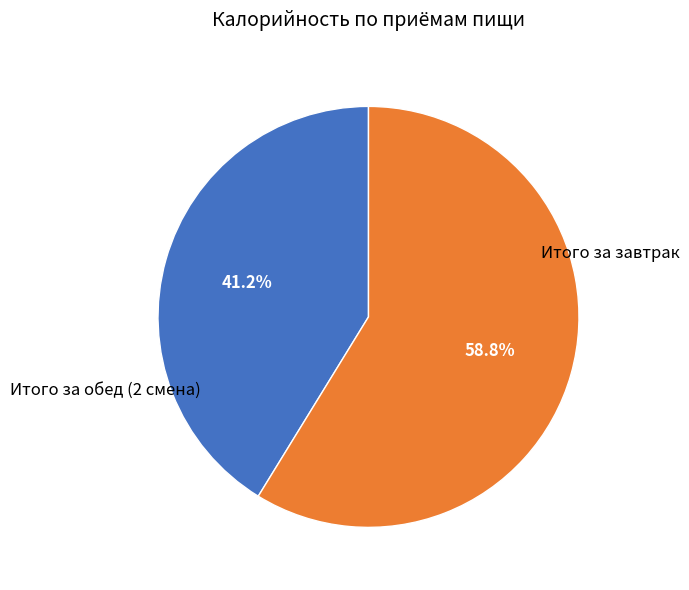

Count the number of slices in the pie.

2